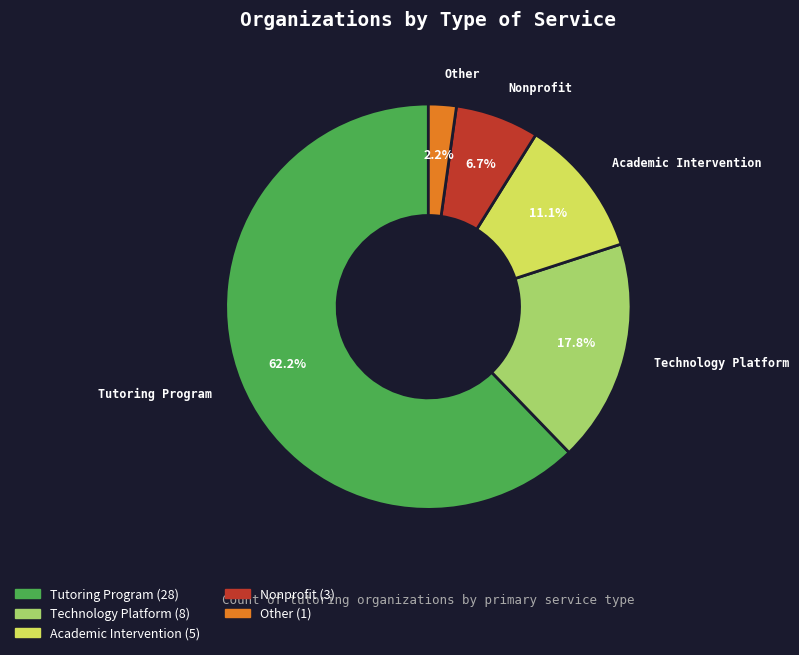

Which category has the biggest portion of the pie?

Tutoring Program